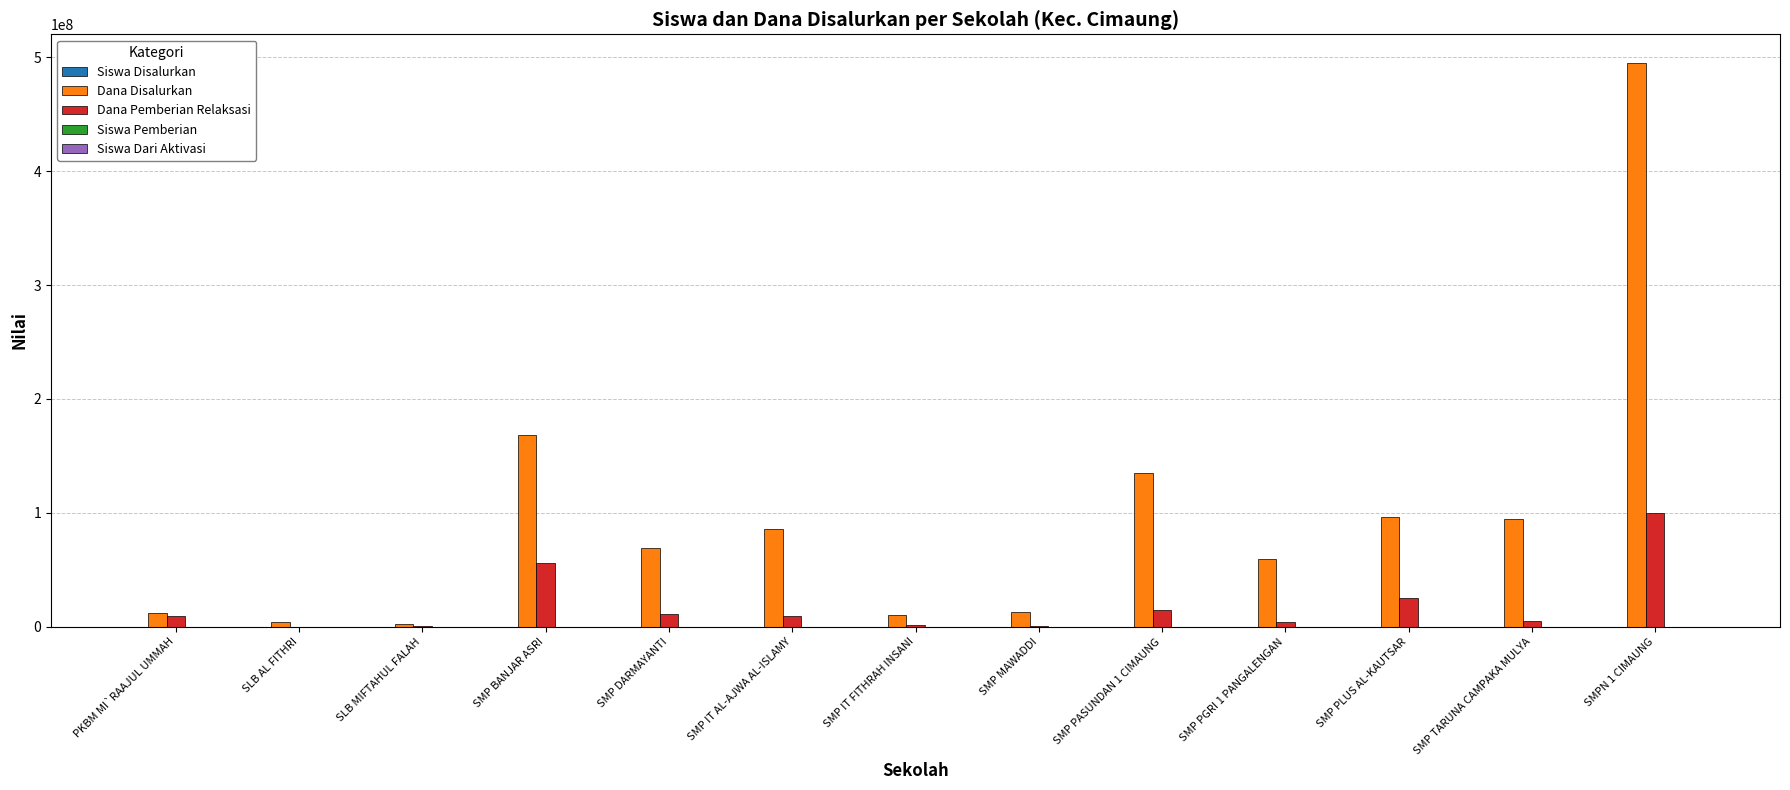

How many distinct data groups are displayed?

5